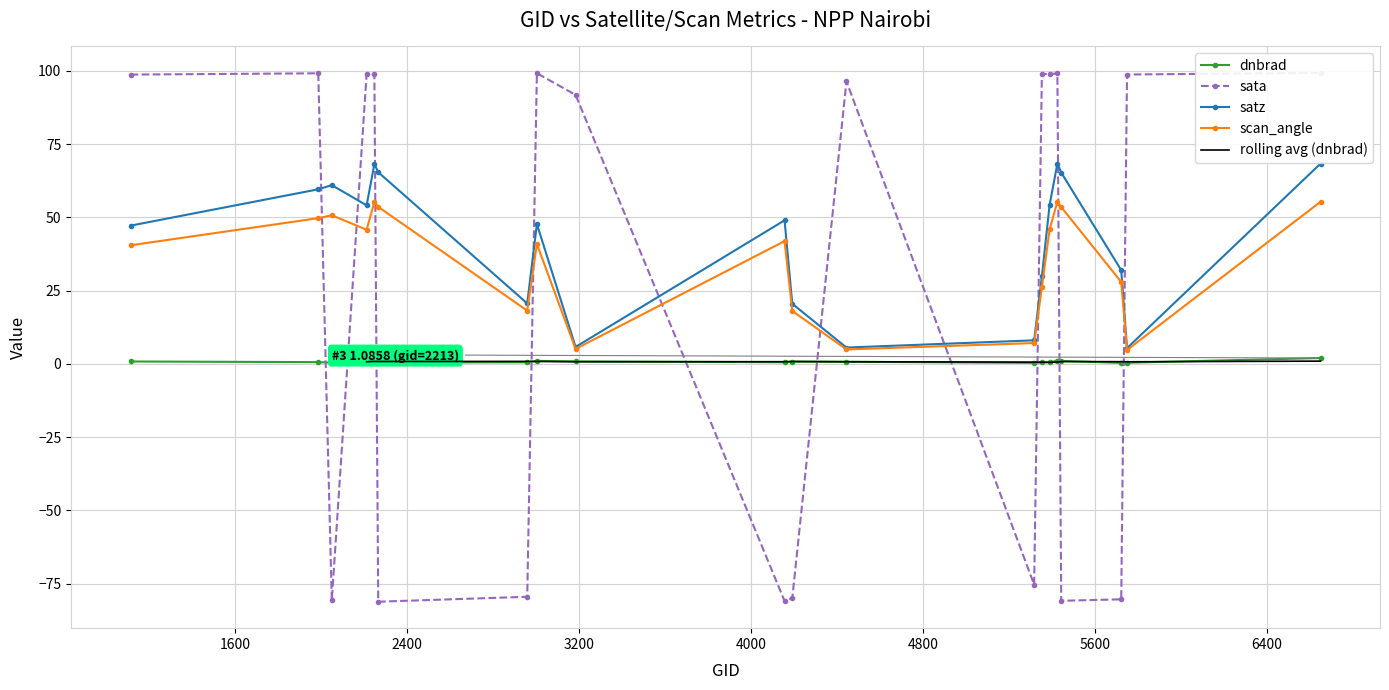

The dnbrad series shows 0.5 at 2267. True or false?

True